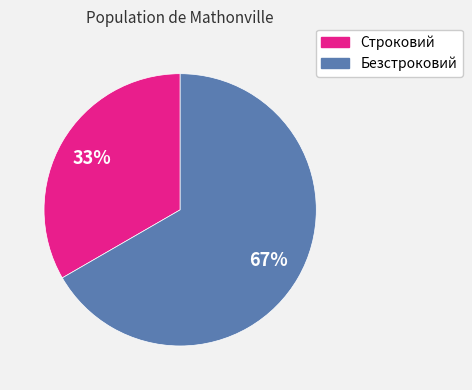

Which slice is the largest?

Безстроковий